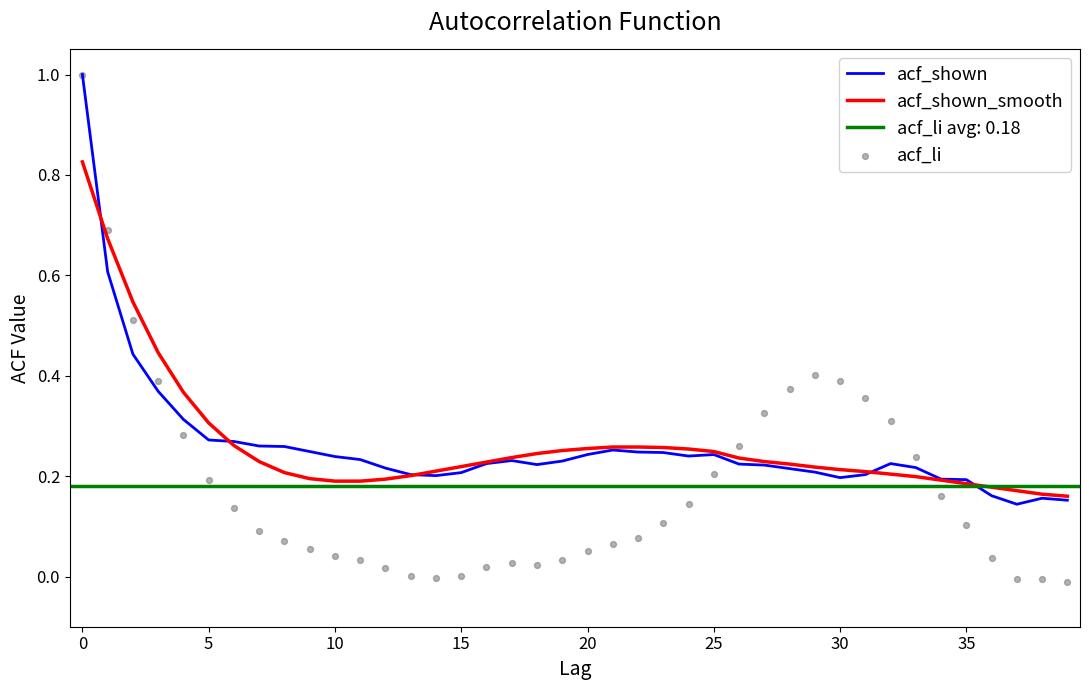

Which series contains the lowest Y value?

acf_li